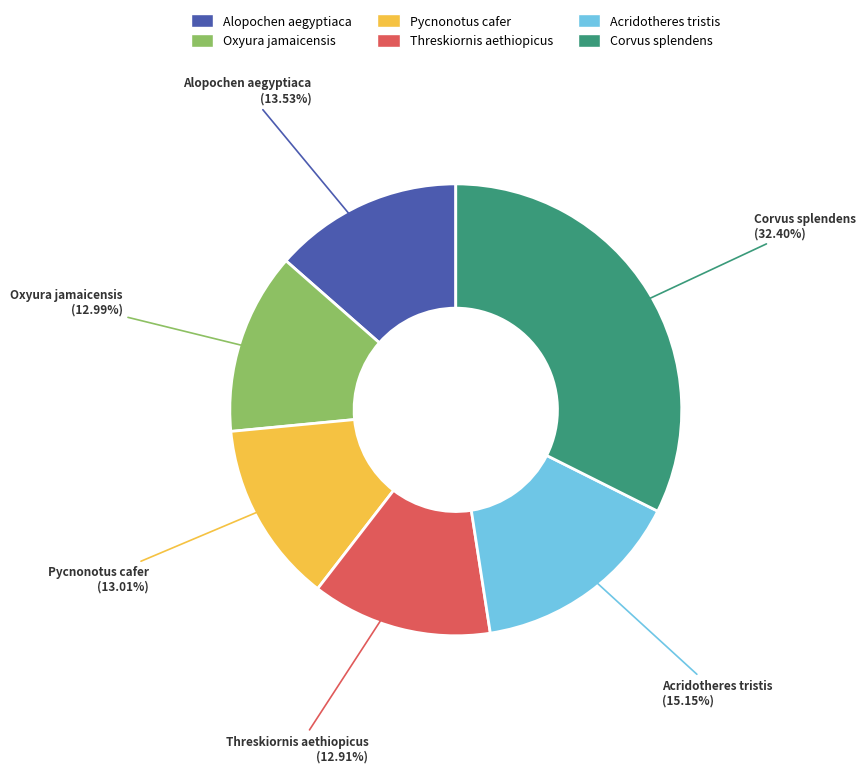

The Corvus splendens slice represents 32% of the pie. True or false?

True